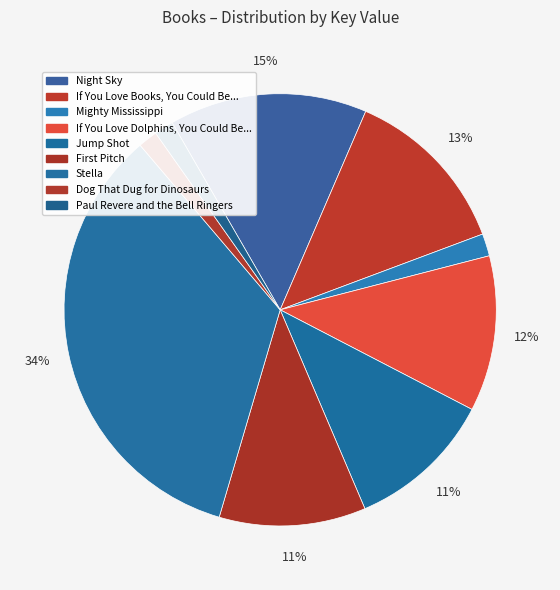

Is it true that Stella is 49% of the pie?

False